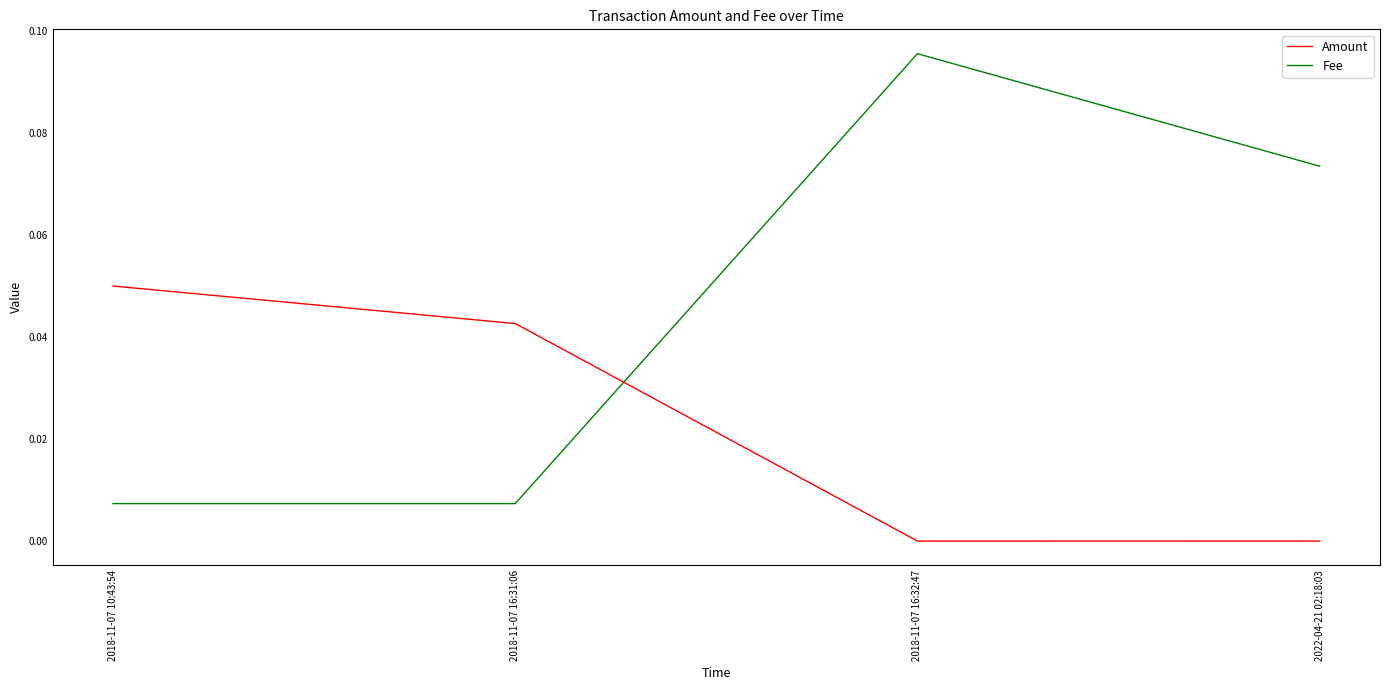

How many interior local peaks does the Fee series have?

1